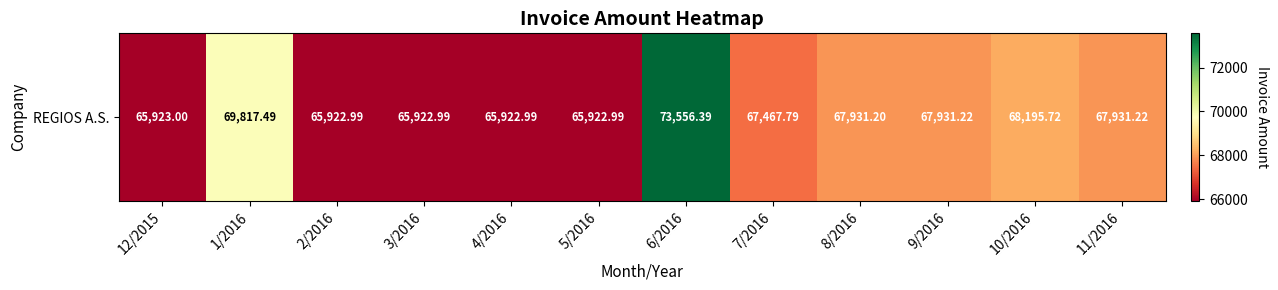

The value at 1/2016 is 36272.2. True or false?

False